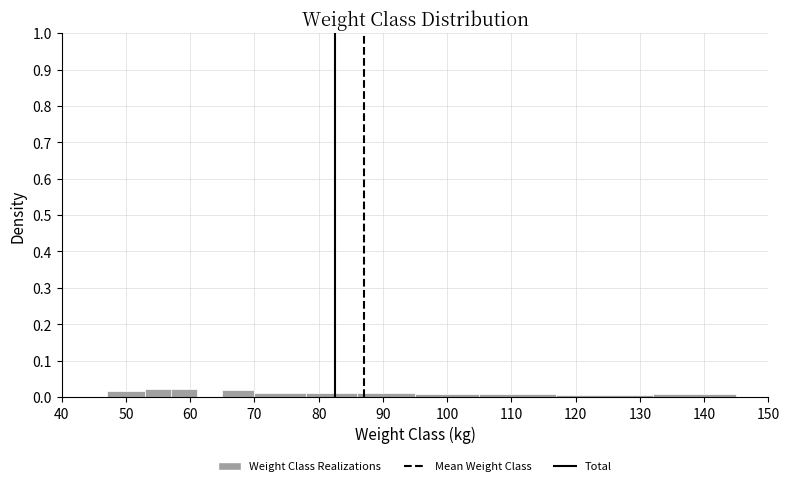

Reading left to right, list every bar in this chart as the range it spans on the x-axis followed by its height. The values are not printed on the chart, so give them approximately, as read against the axis.

47 to 53: 0.02
53 to 57: 0.02
57 to 61: 0.02
61 to 65: 0
65 to 70: 0.02
70 to 78: 0.01
78 to 86: 0.01
86 to 95: 0.01
95 to 105: under 0.01
105 to 117: under 0.01
117 to 132: under 0.01
132 to 145: under 0.01